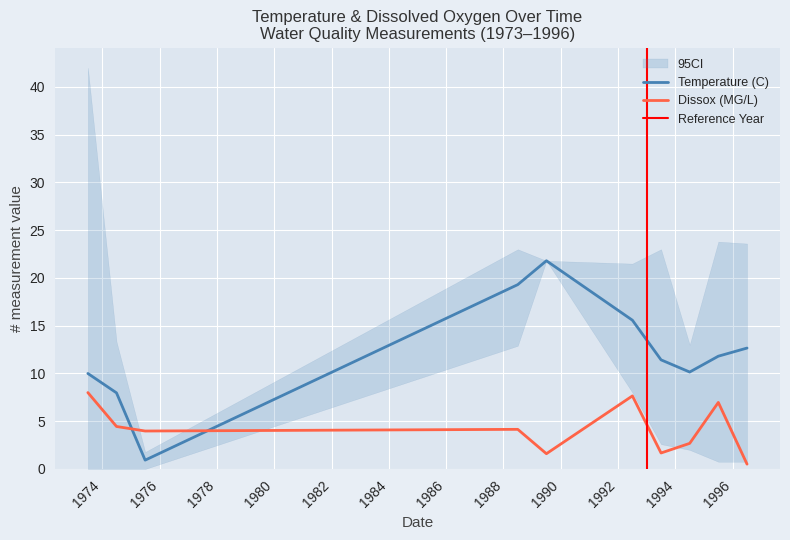

How many lines are shown in the chart?

2